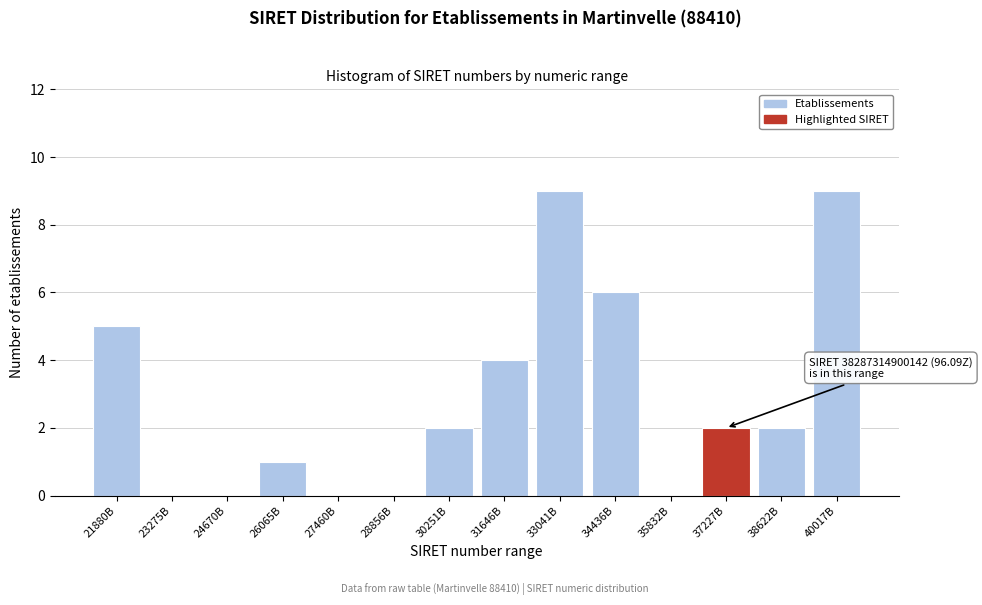

Reading right to left, transcribe all the data shown in this chart.

40017B=9	38622B=2	37227B=2	35832B=0	34436B=6	33041B=9	31646B=4	30251B=2	28856B=0	27460B=0	26065B=1	24670B=0	23275B=0	21880B=5